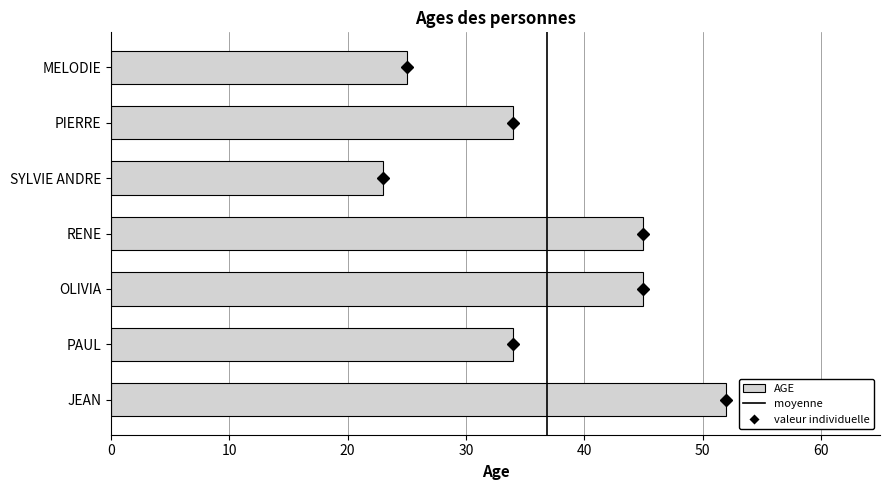

What is the average value?

37